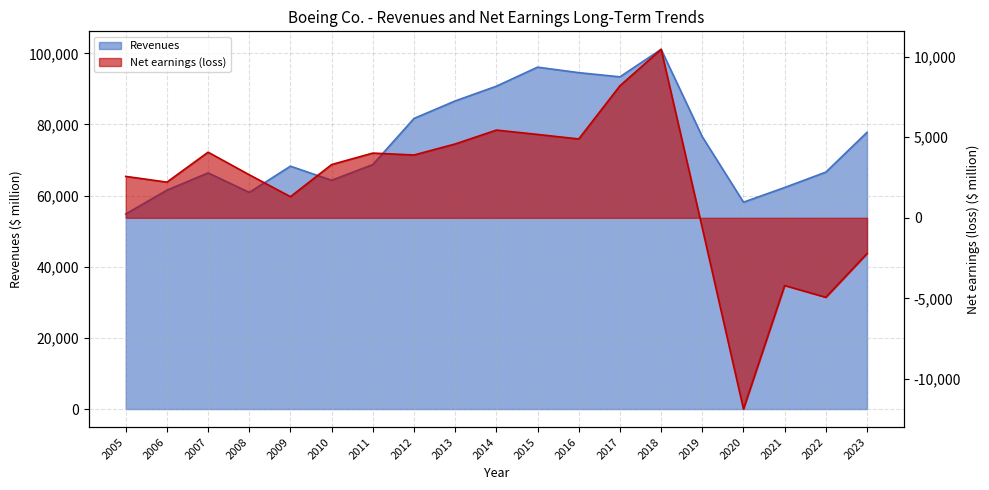

At how many categories does at least one series exceed 99549?

1